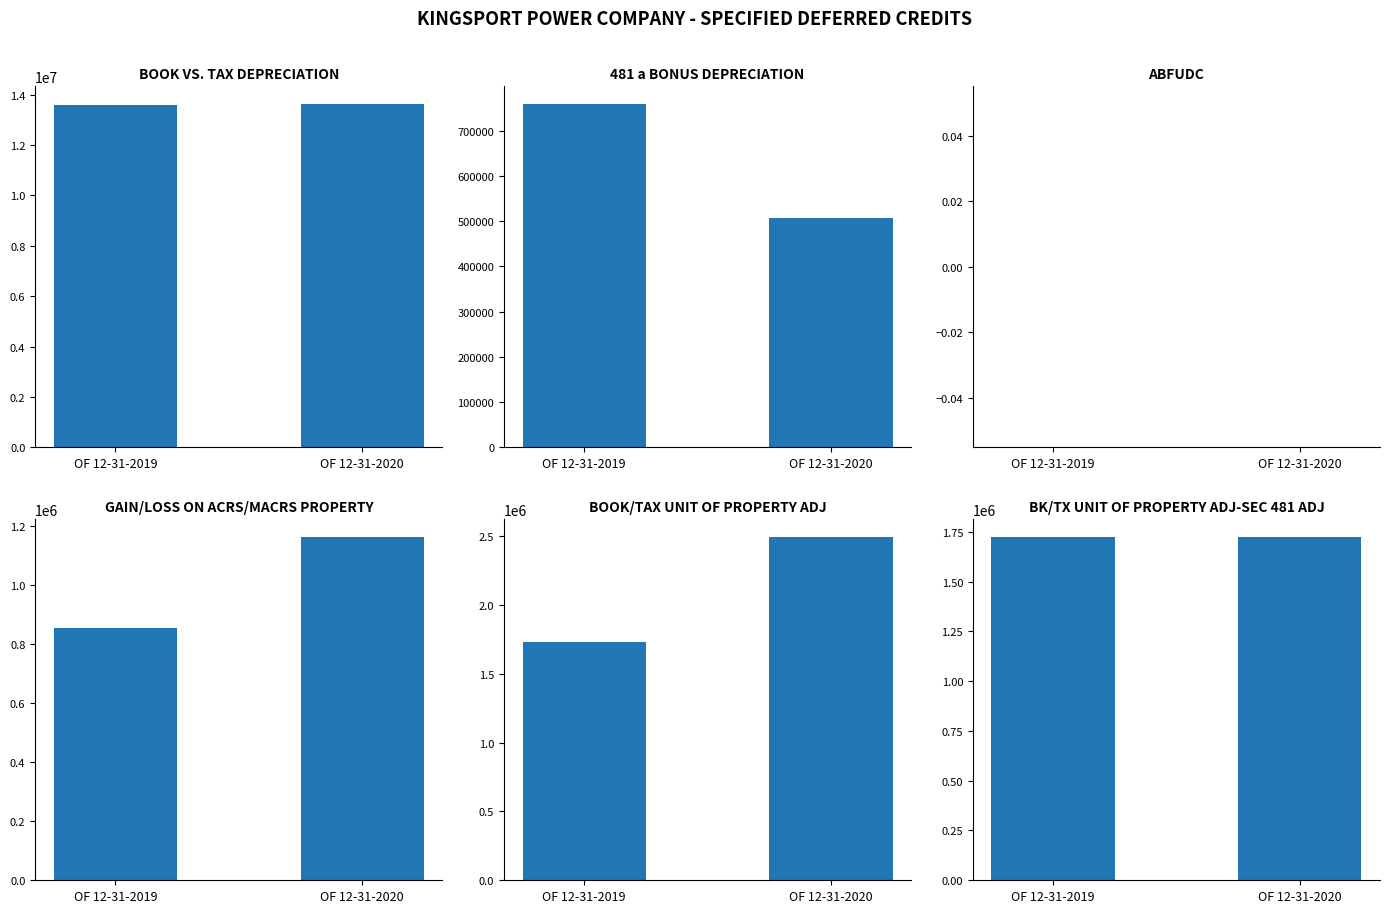

What is the spread (max minus min) of values at OF 12-31-2019?

13590573.7